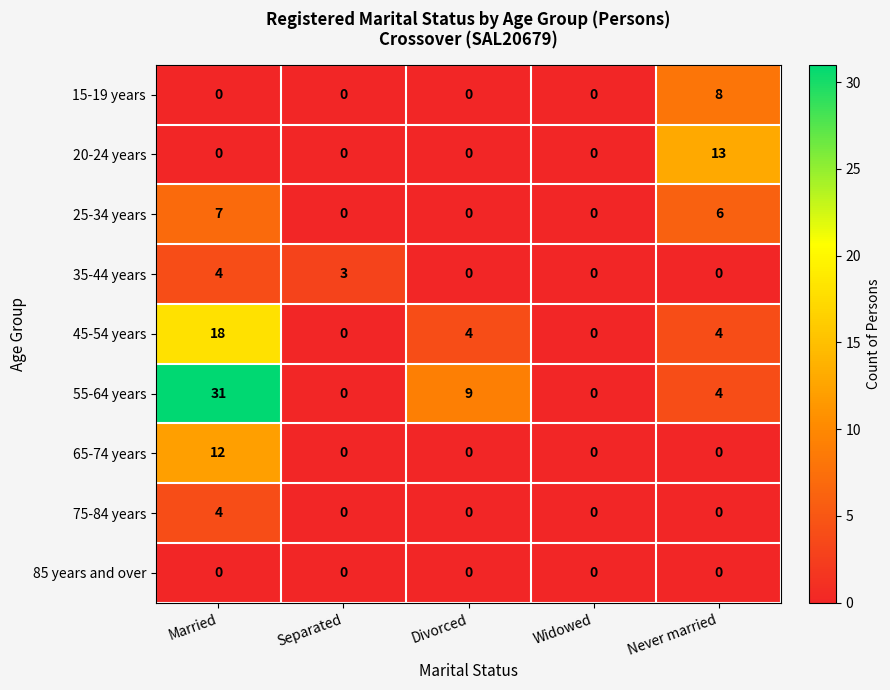

What is the difference between the 35-44 years values at Divorced and Separated?

3